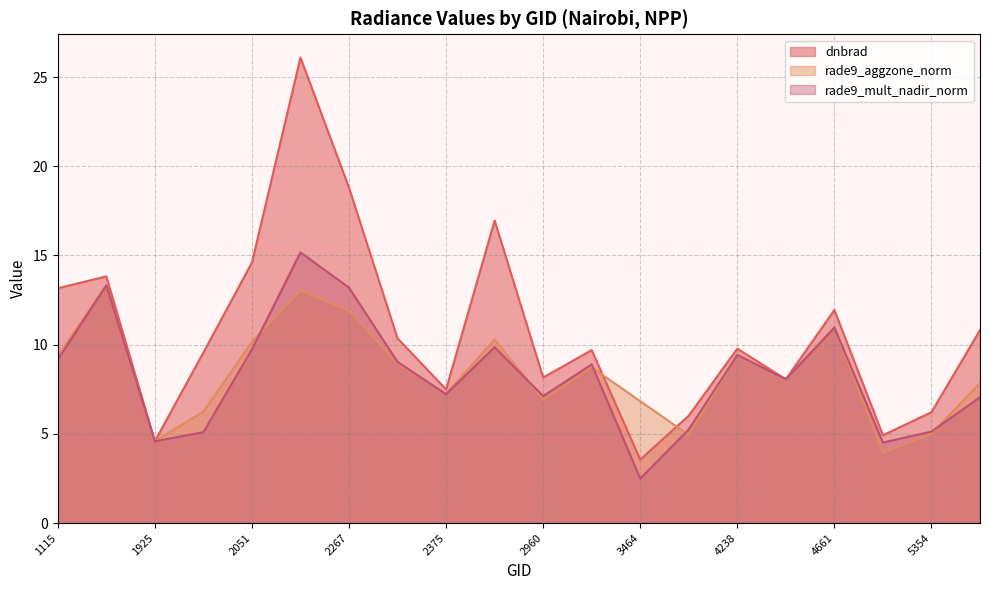

Reading left to right, what are all the values shown in this chart?

dnbrad: 1115=13.2	1709=13.8	1925=4.6	1988=9.6	2051=14.6	2249=26.1	2267=18.8	2348=10.4	2375=7.5	2870=17.0	2960=8.2	3338=9.7	3464=3.6	4193=6.0	4238=9.8	4445=8.1	4661=11.9	5318=4.9	5354=6.2	5390=10.8
rade9_aggzone_norm: 1115=9.4	1709=13.3	1925=4.6	1988=6.2	2051=10.2	2249=13.0	2267=11.9	2348=8.9	2375=7.2	2870=10.3	2960=6.9	3338=8.7	3464=6.8	4193=4.9	4238=9.4	4445=8.1	4661=11.0	5318=4.0	5354=5.0	5390=7.8
rade9_mult_nadir_norm: 1115=9.2	1709=13.3	1925=4.6	1988=5.1	2051=9.7	2249=15.2	2267=13.2	2348=9.0	2375=7.2	2870=9.9	2960=7.1	3338=8.9	3464=2.5	4193=5.3	4238=9.4	4445=8.1	4661=11.0	5318=4.5	5354=5.1	5390=7.1